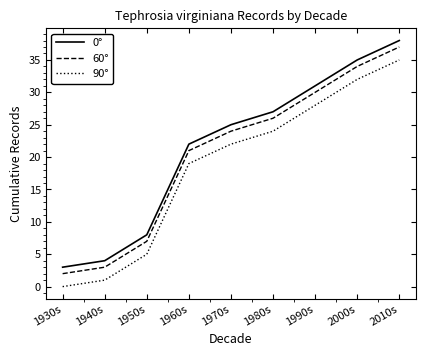

What is the total value across all series at 1950s?

20